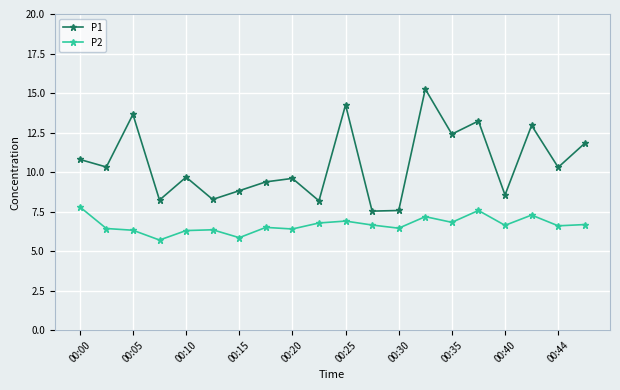

True or false: P1 has more than 1 points higher than both neighbors.

True